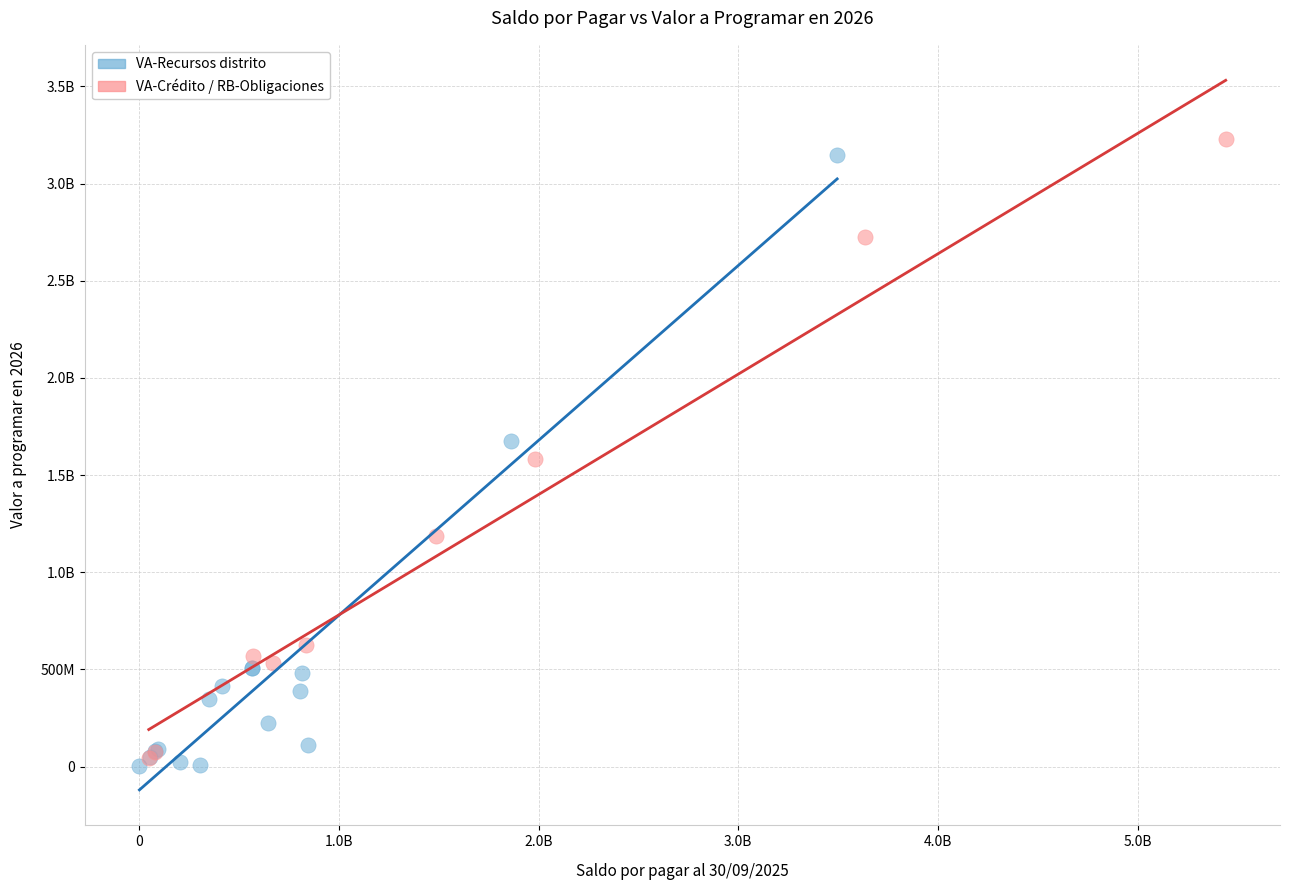

What are all the series names shown in the legend?

VA-Recursos distrito, VA-Crédito / RB-Obligaciones